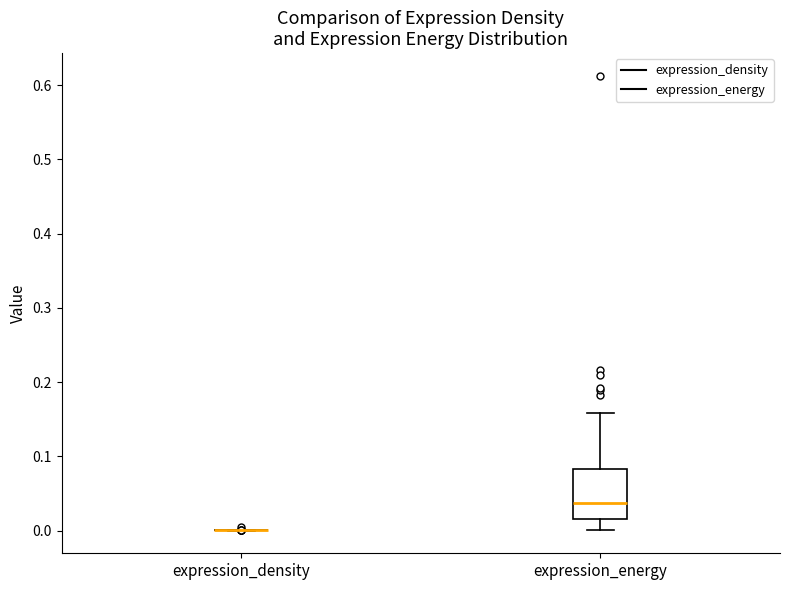

Where does the upper whisker of the box for expression_energy end on the y-axis? The values are not printed on the chart, so give them approximately, as read against the axis.

0.16